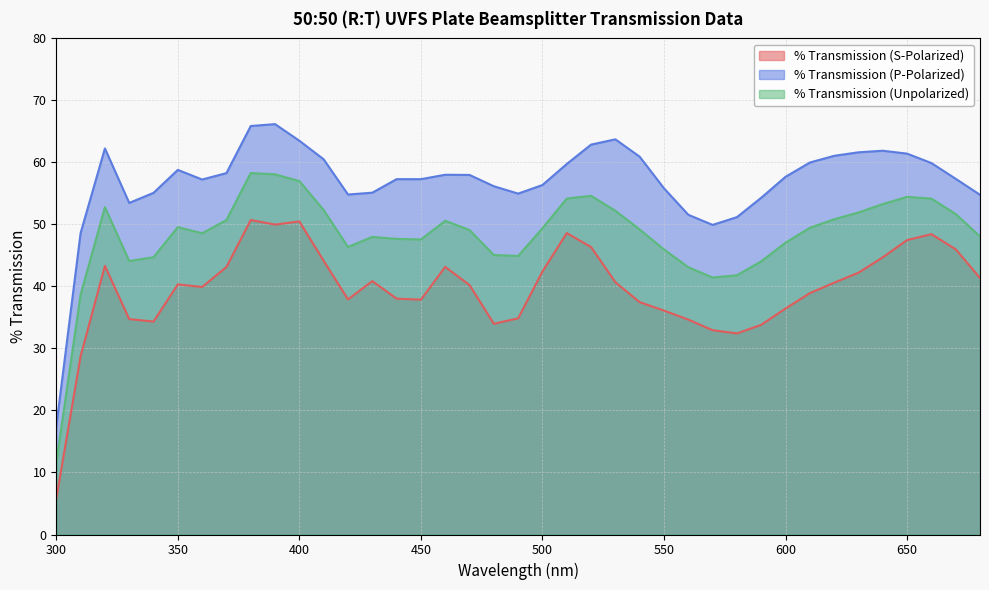

What is the greatest value displayed?

66.2